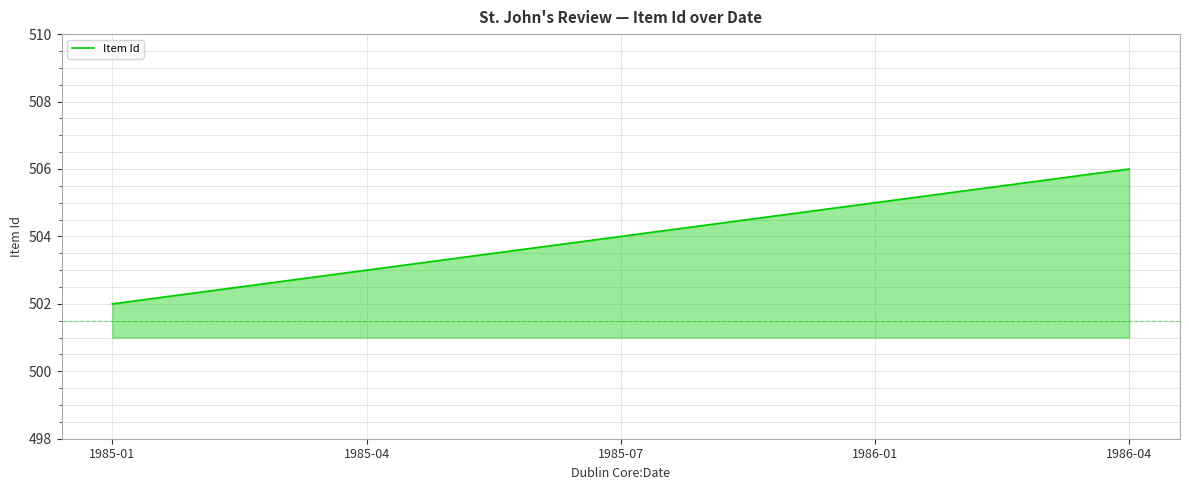

Does the chart display data point markers on the line(s)?

No